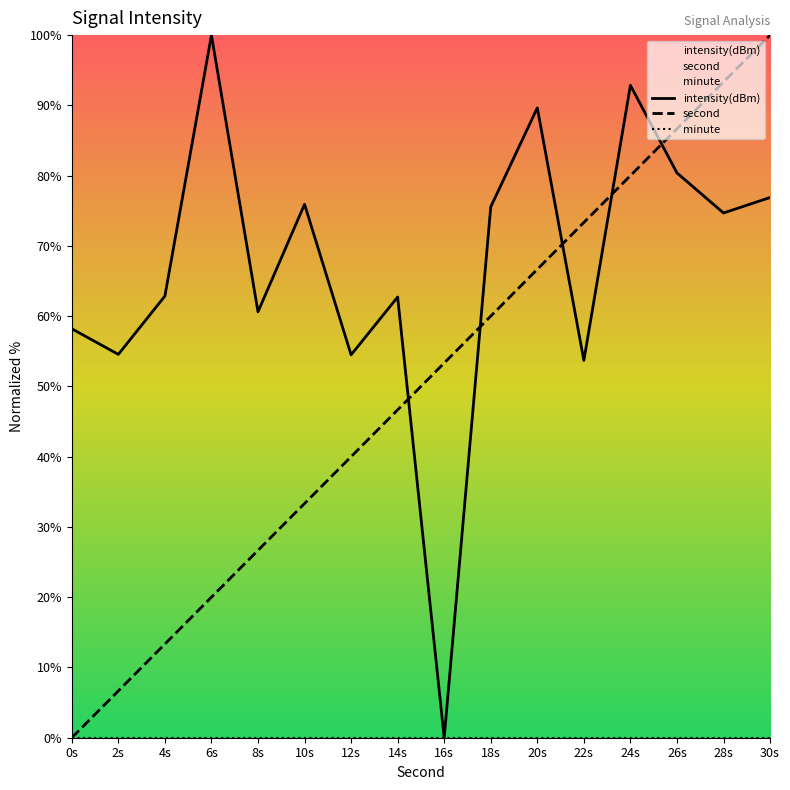

Which category has the highest value in the intensity(dBm) series?

6s